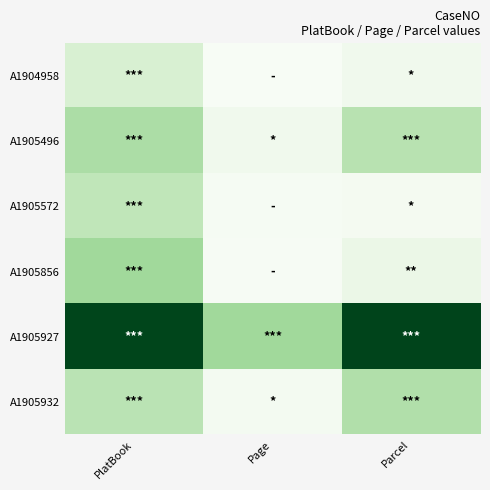

Between Page and Parcel, which is larger?

Parcel